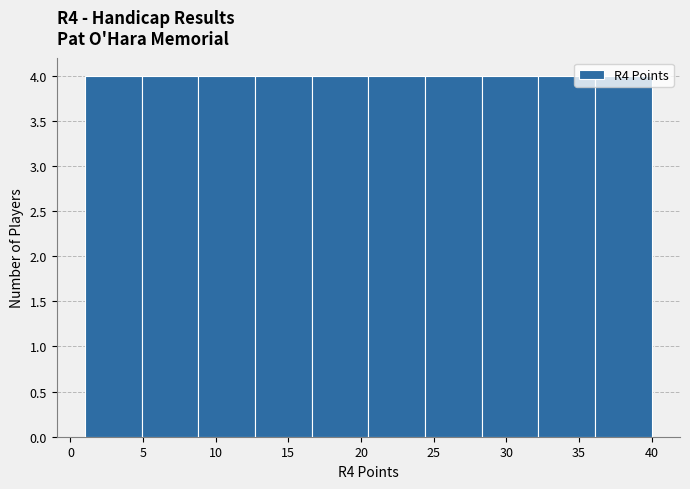

Reading left to right, list every bar in this chart as the range it spans on the x-axis followed by its height. Neither the bar edges nor the heights are printed on the chart, so give them approximately, as read against the axes.

1.0 to 4.9: 4
4.9 to 8.8: 4
8.8 to 12.7: 4
12.7 to 16.6: 4
16.6 to 20.5: 4
20.5 to 24.4: 4
24.4 to 28.3: 4
28.3 to 32.2: 4
32.2 to 36.1: 4
36.1 to 40.0: 4